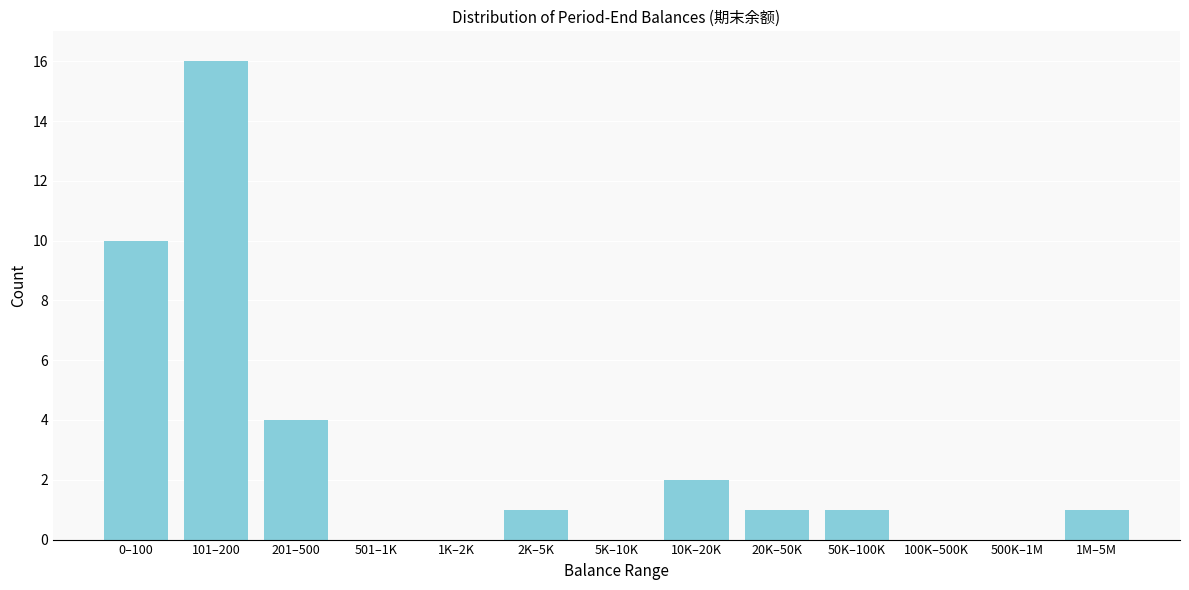

Reading right to left, list all the values displayed in this chart.

1M–5M=1	500K–1M=0	100K–500K=0	50K–100K=1	20K–50K=1	10K–20K=2	5K–10K=0	2K–5K=1	1K–2K=0	501–1K=0	201–500=4	101–200=16	0–100=10